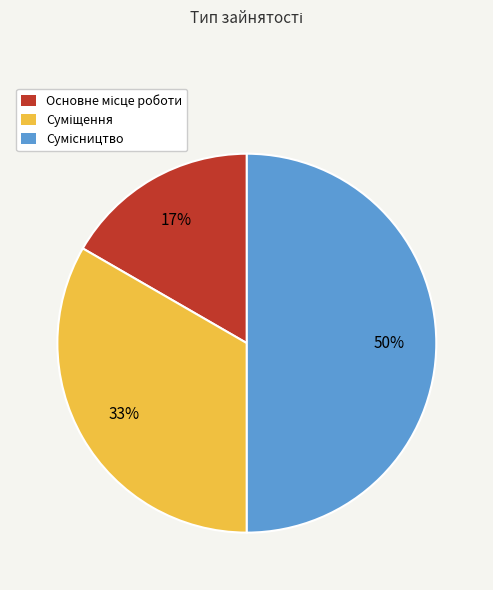

To the nearest percent, what is the average slice percentage?

33%